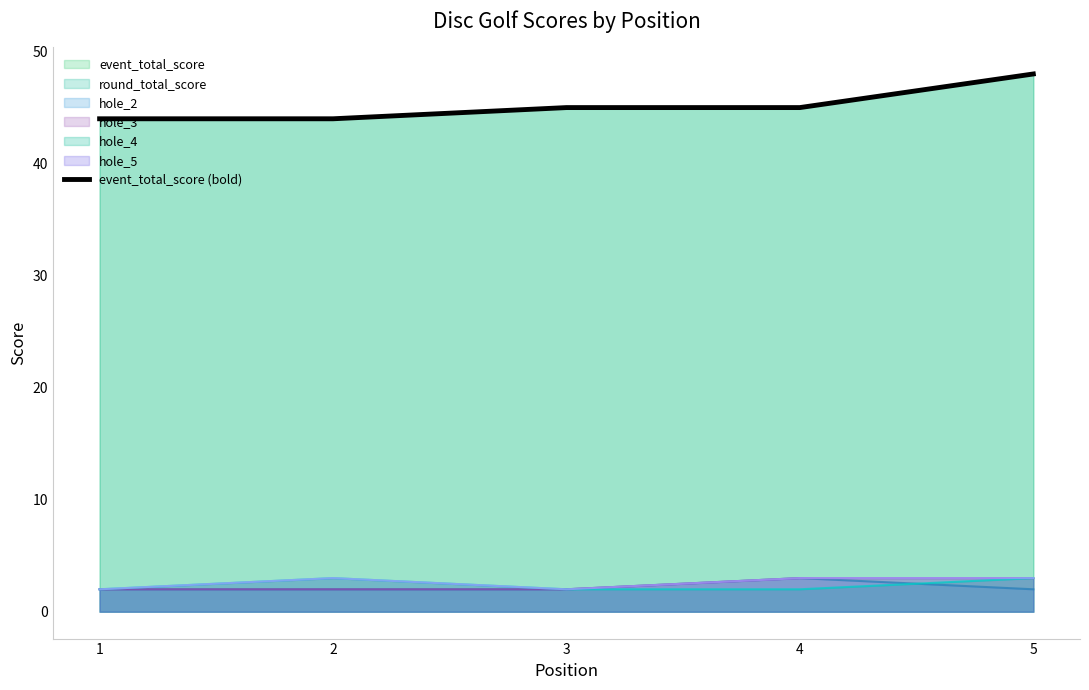

The chart shows a value of 44 at 1. True or false?

True